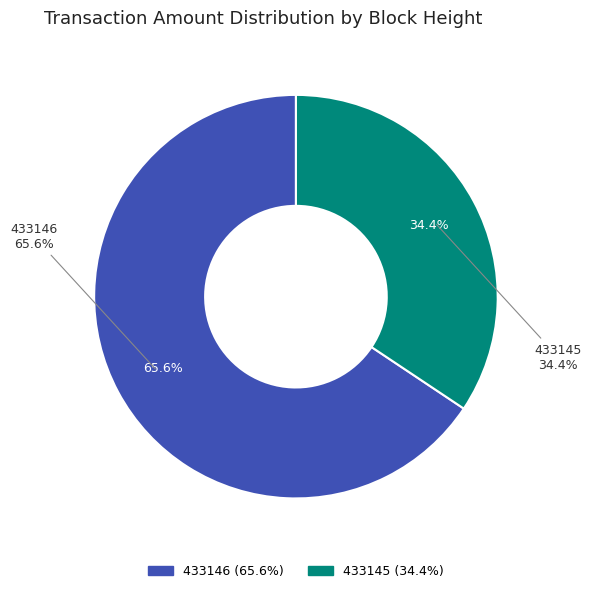

To the nearest percent, what is the combined percentage of 433146 and 433145?

100%